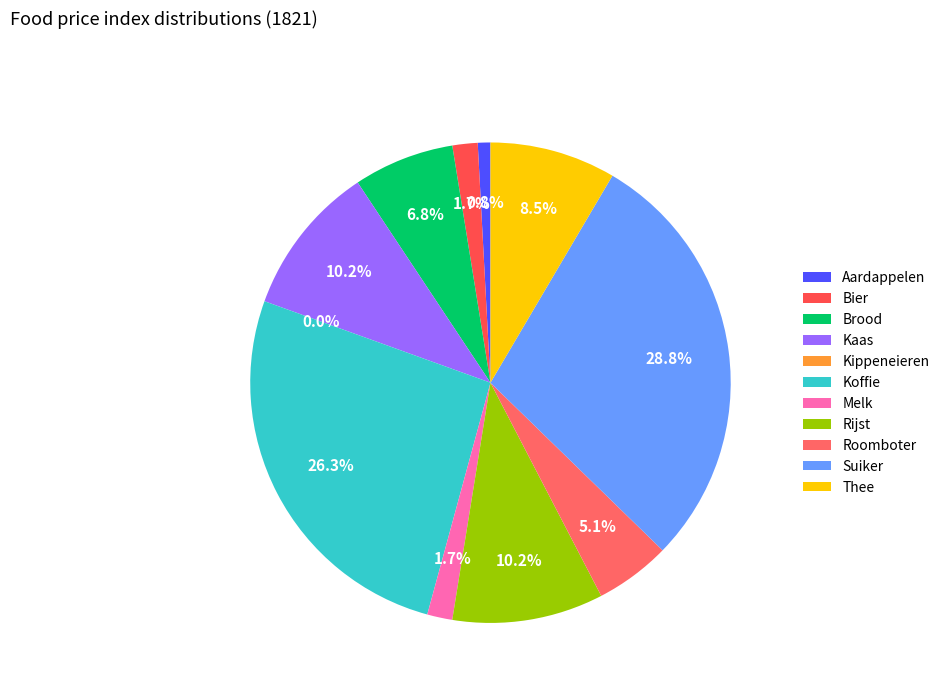

Is it true that Kippeneieren is 1% of the pie?

False